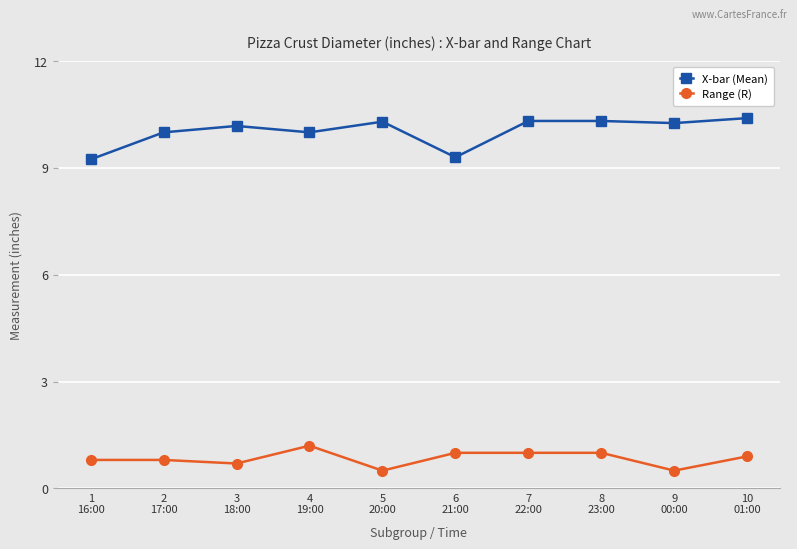

List the series in order of their peak value, highest first.

X-bar (Mean), Range (R)